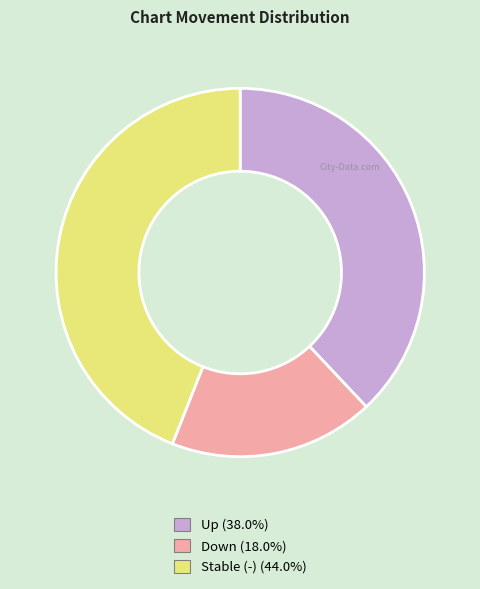

Is there a majority slice in this chart?

No